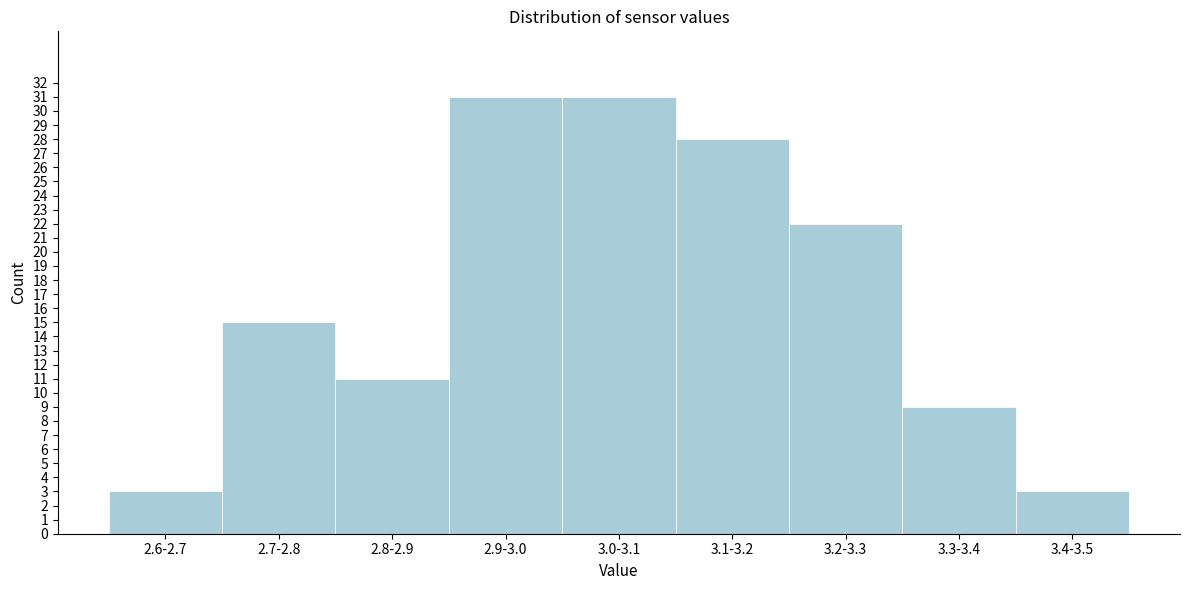

Reading right to left, list all the values displayed in this chart.

3	9	22	28	31	31	11	15	3